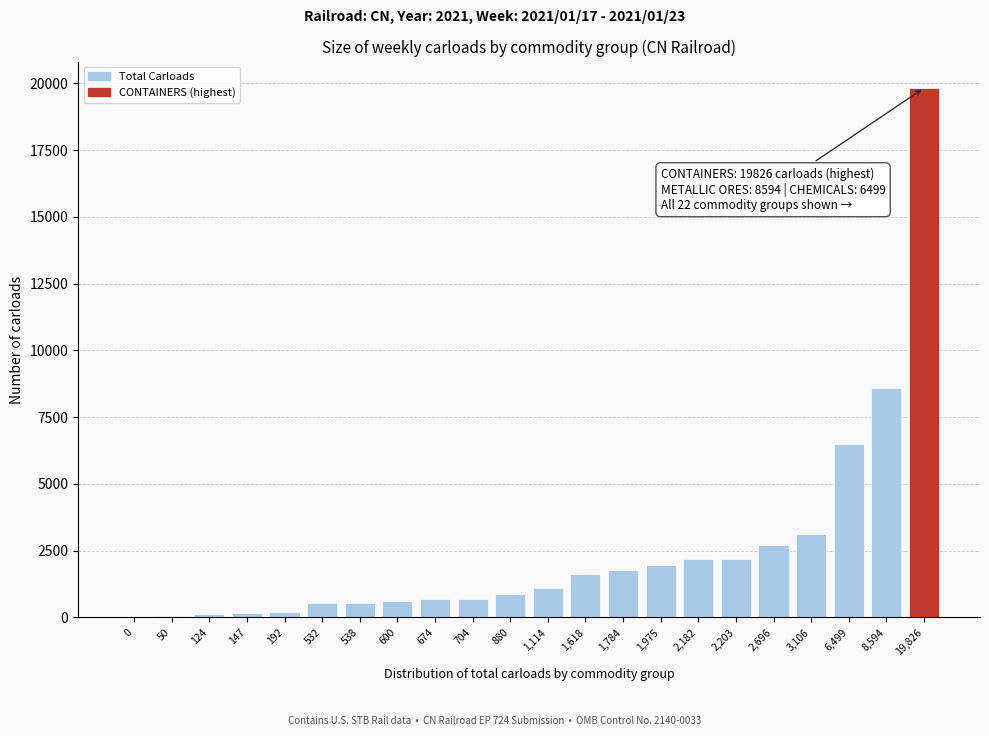

Is it true that the value at 0 is 0?

True